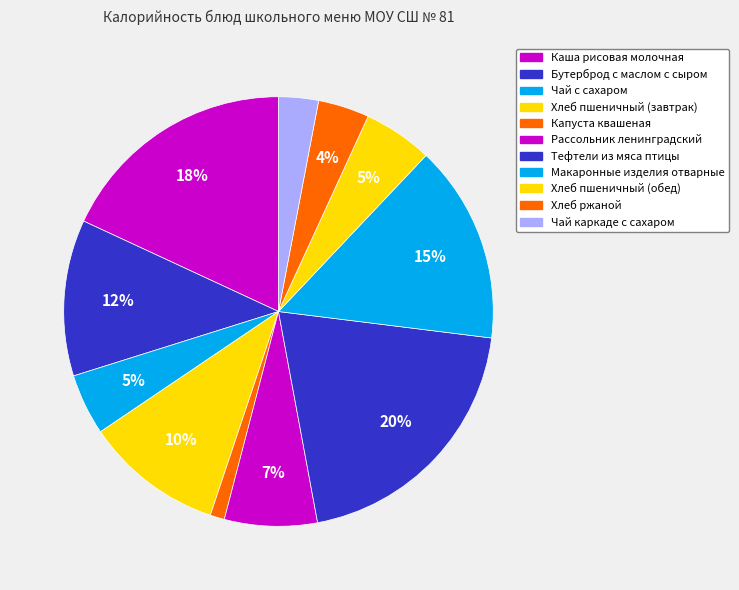

Is Каша рисовая молочная the majority of the pie?

No